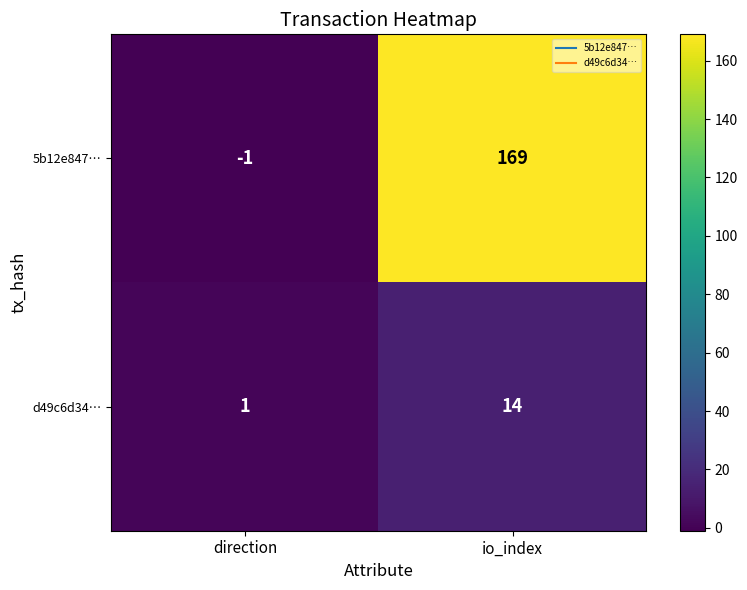

What is the sum of all 5b12e847… values?

168